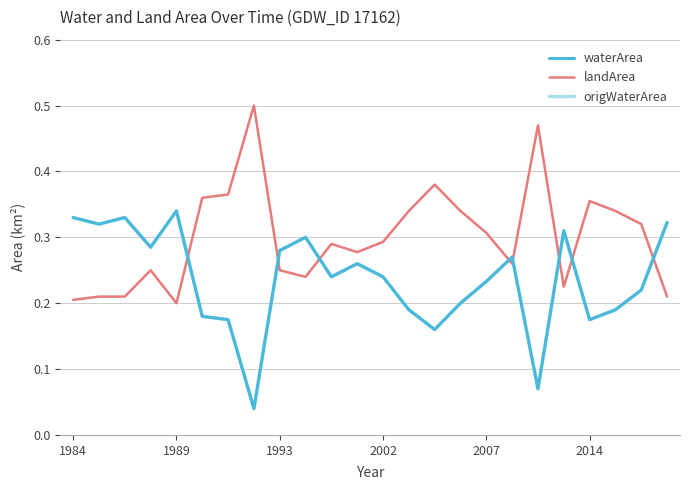

True or false: landArea and origWaterArea intersect in this chart.

True